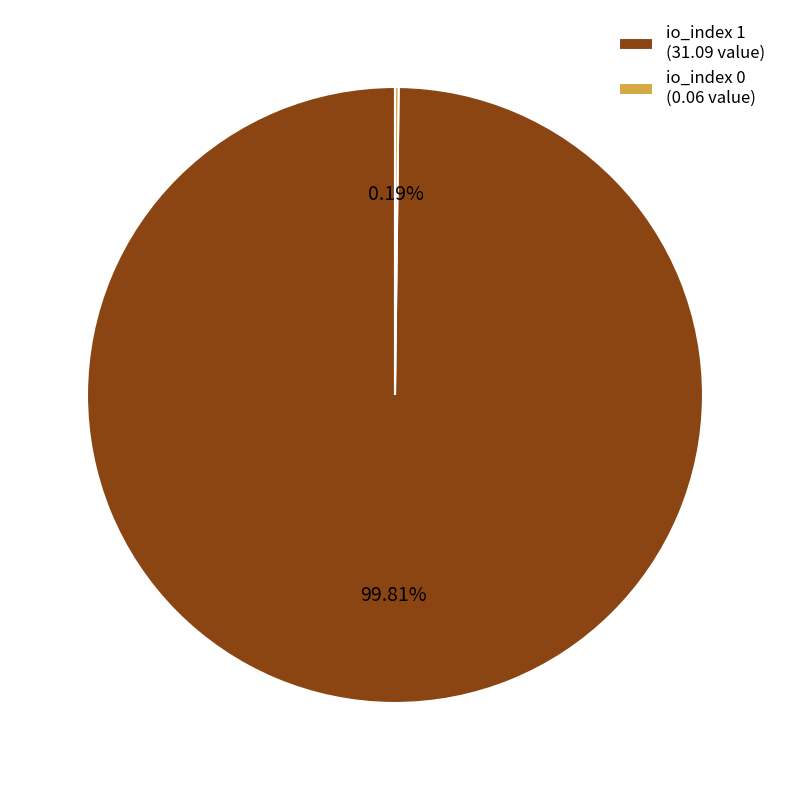

Which slice represents more than half of the pie?

io_index 1 (31.09 value)